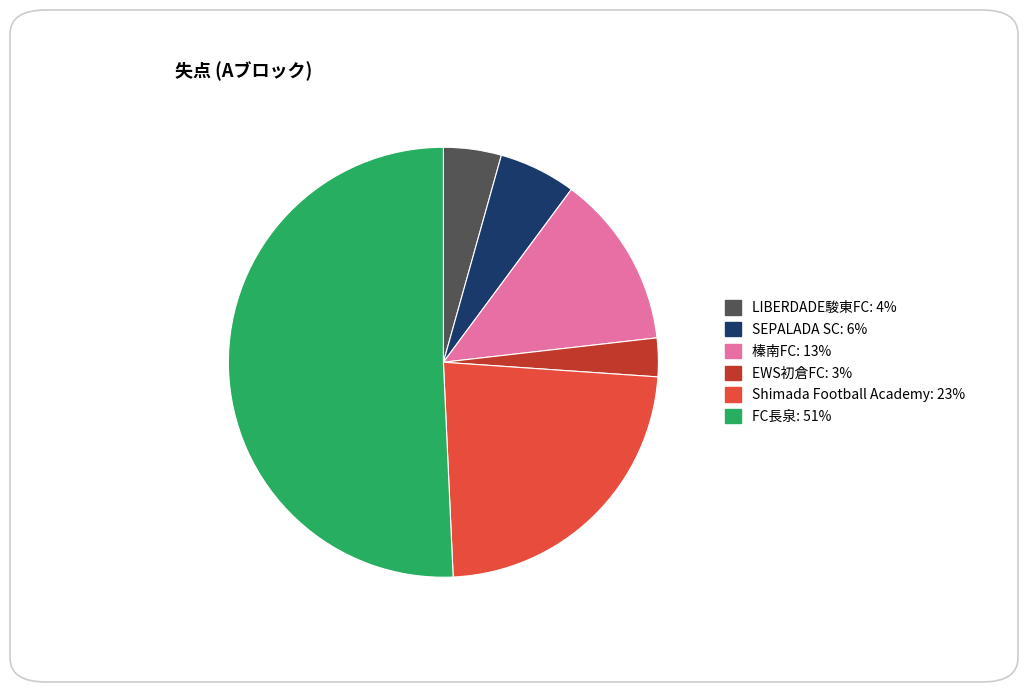

Does FC長泉 represent more than half of the total?

Yes